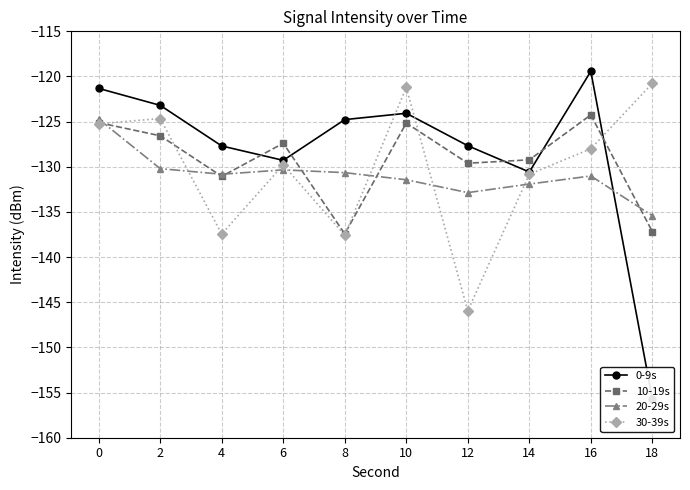

What is the value of the 0-9s point at the 2nd from the left?

-123.2